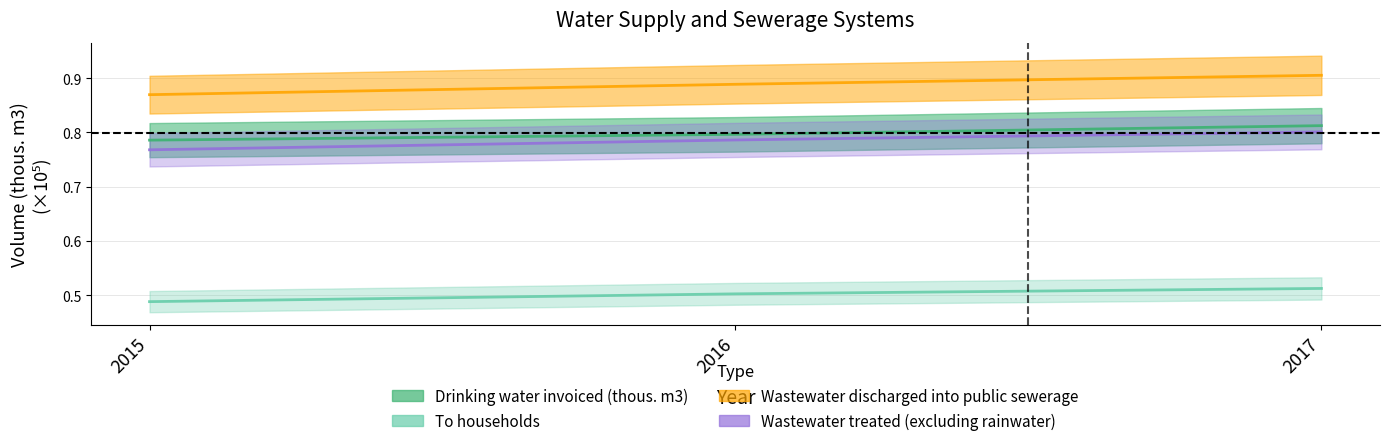

Rank the categories by To households value from lowest to highest.

2015, 2016, 2017